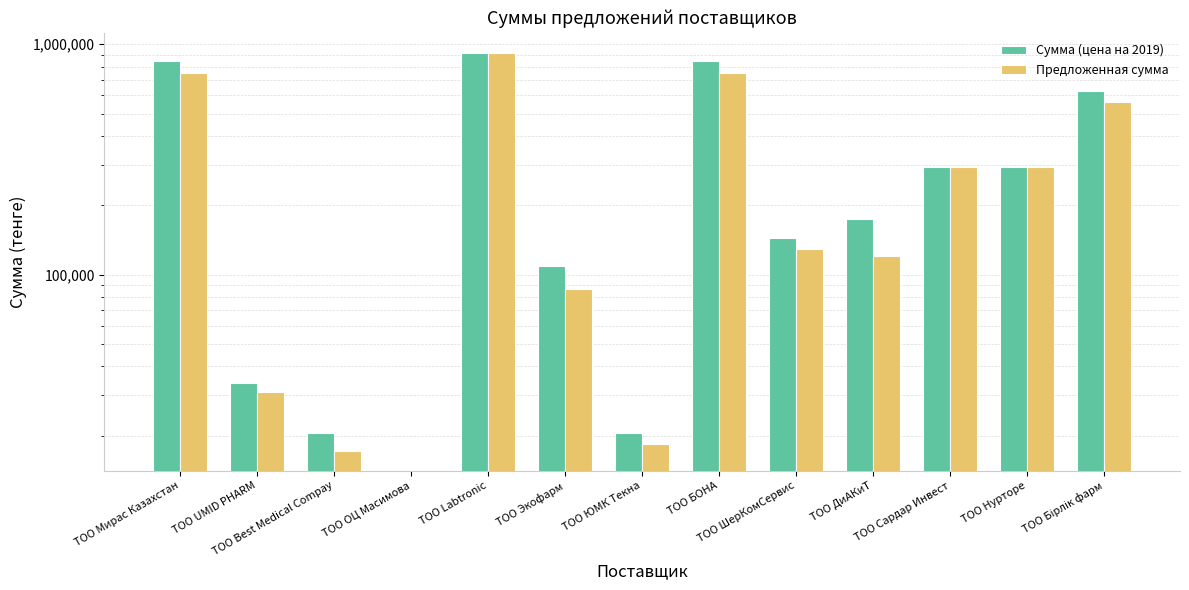

The value of Сумма (цена на 2019) at ТОО UMID PHARM is 34000. True or false?

True